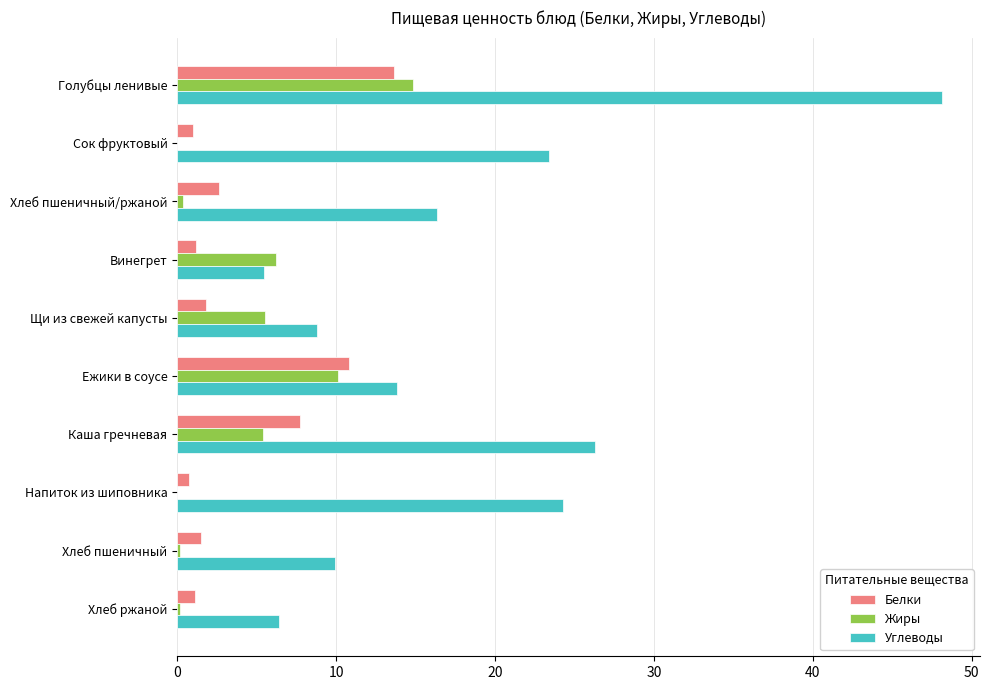

Is the value of Углеводы at Ежики в соусе greater than the value of Белки at Ежики в соусе?

Yes